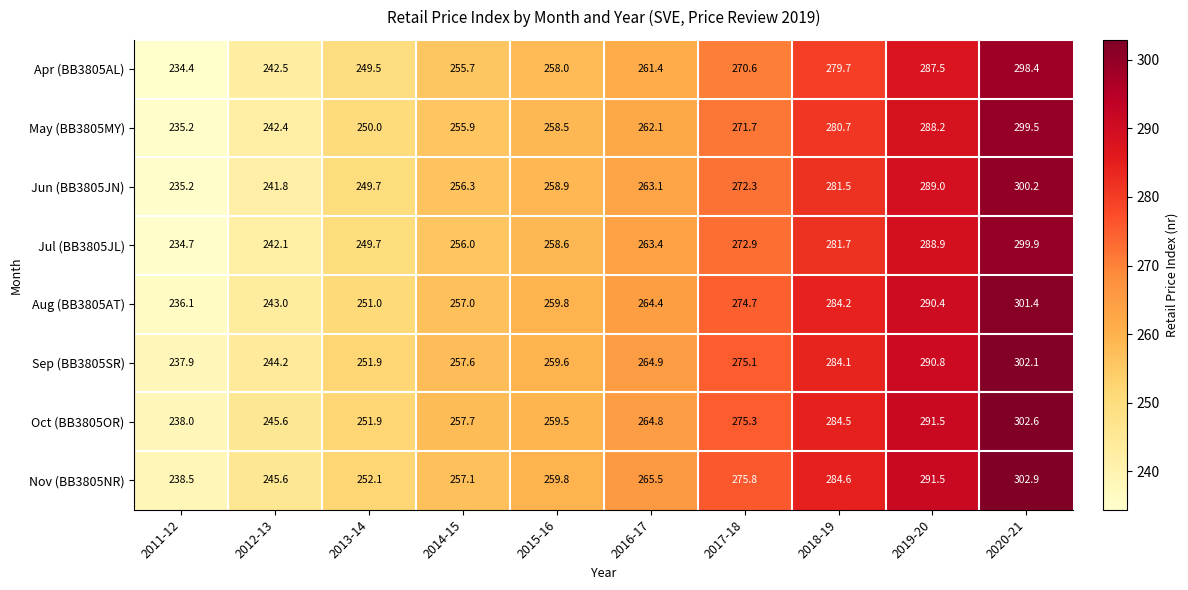

True or false: Aug (BB3805AT) has a value of 161.9 at 2018-19.

False